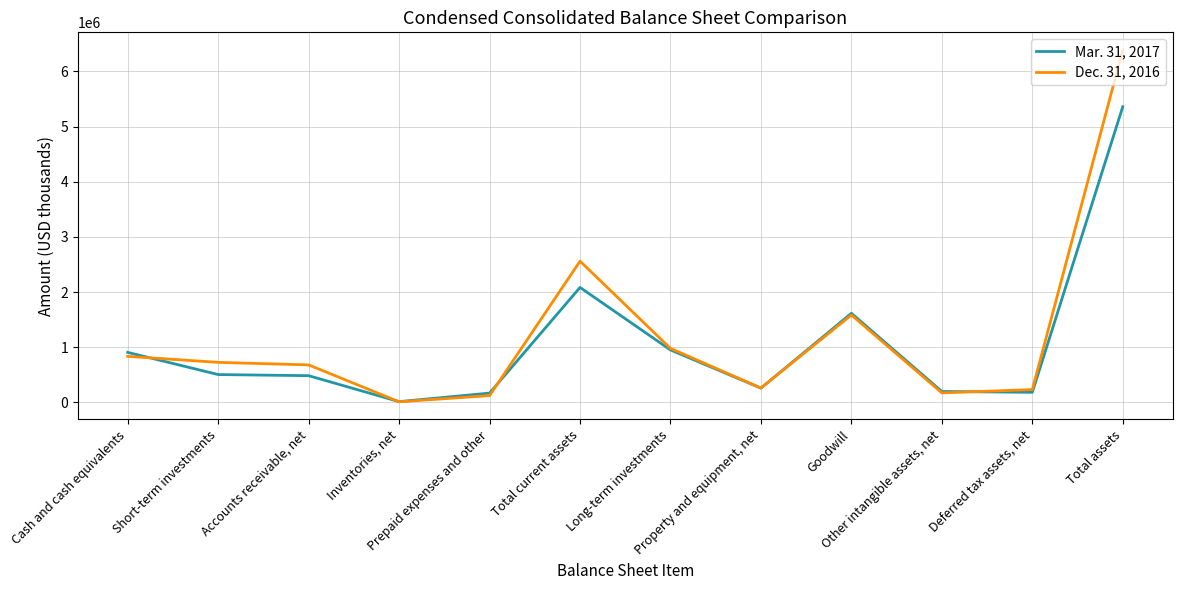

What is the difference between the highest and lowest values at Inventories, net?

2688